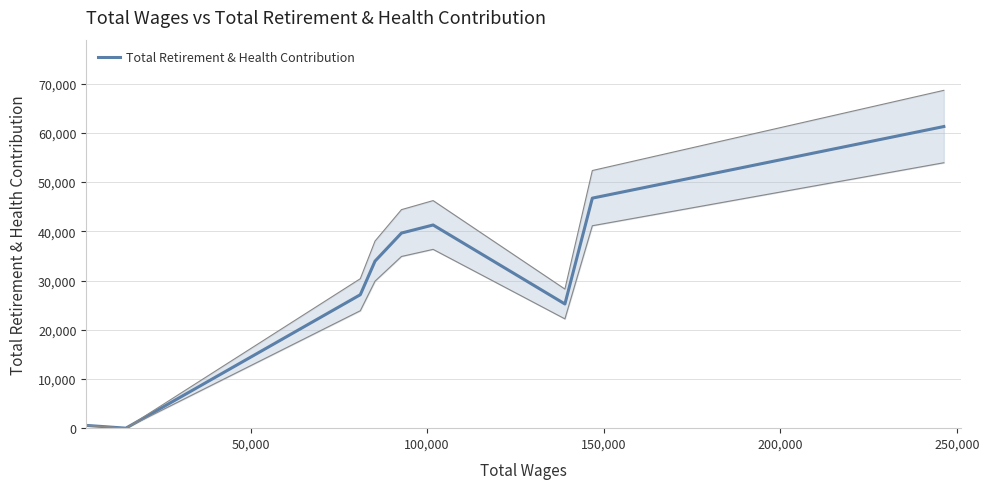

What is the maximum value for Total Retirement & Health Contribution?

61281